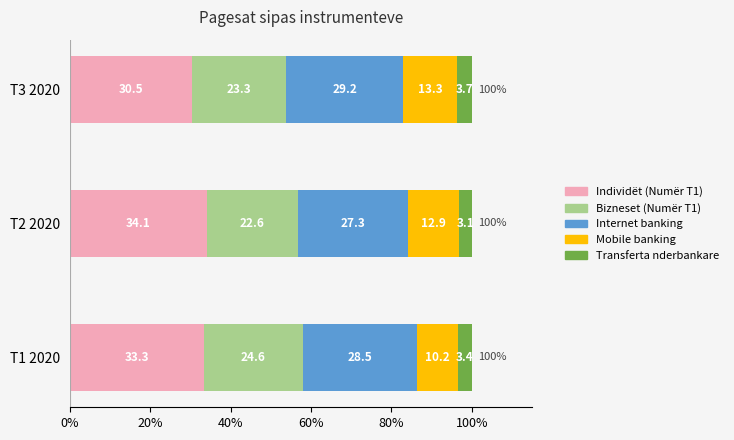

What is the difference between the second highest and minimum values in the Individët (Numër T1) series?

2.8